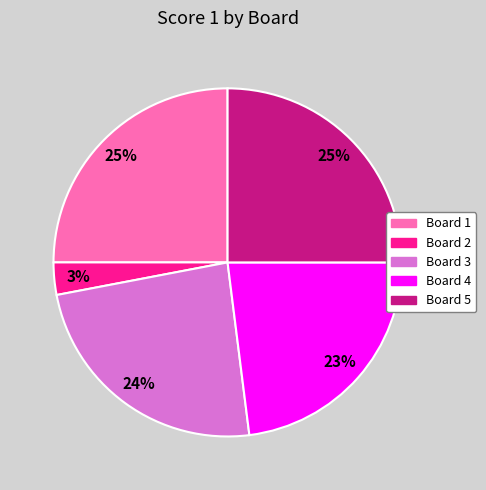

Approximately how many times larger is the value at Board 1 compared to Board 3?

1.0